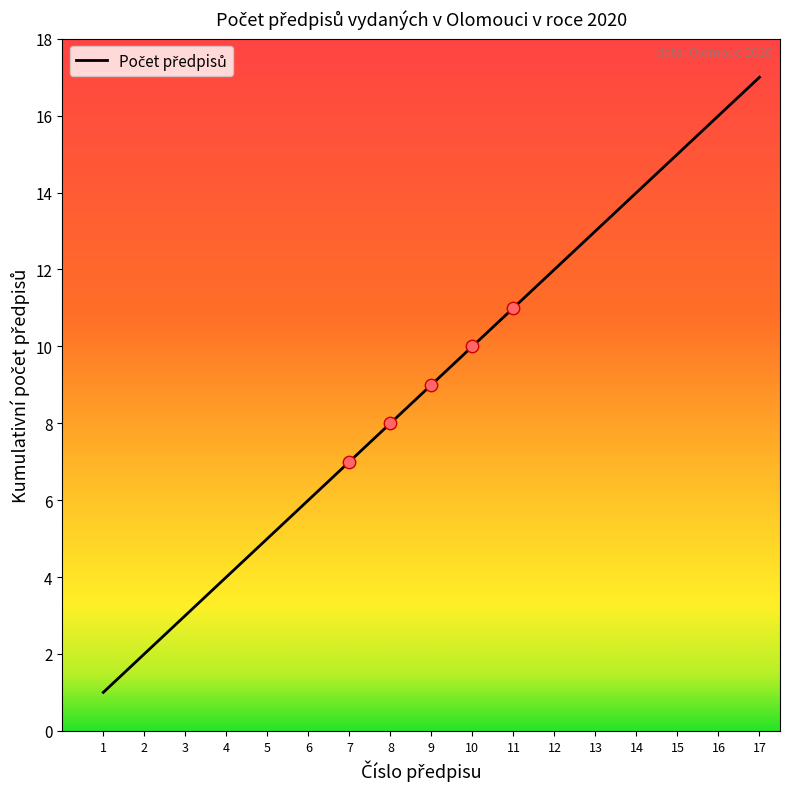

What is the ratio of the value at 16 to the value at 15?

1.1